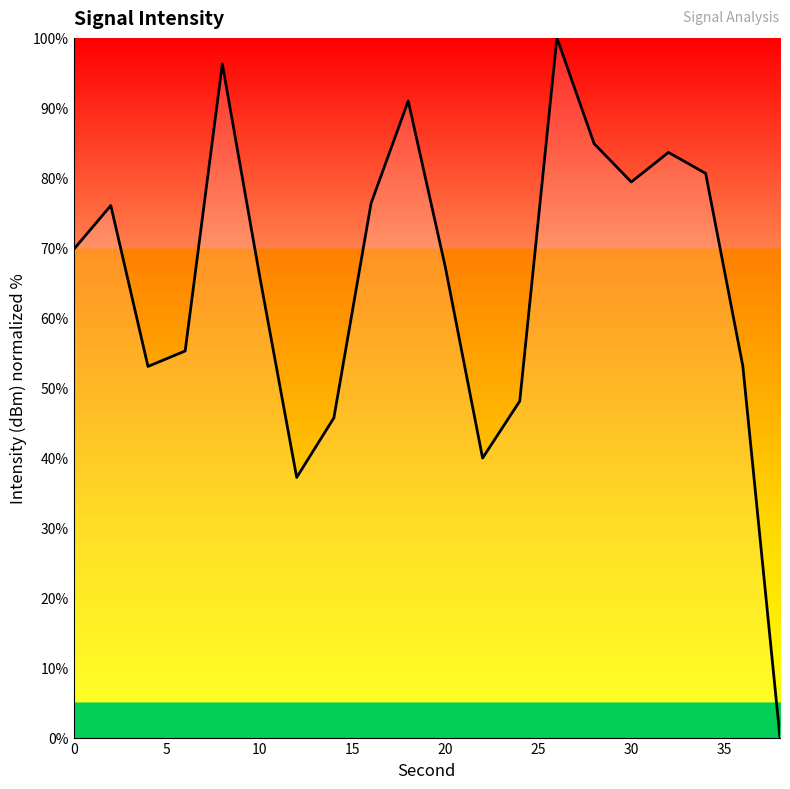

What is the value of the 4th point from the left?

55.3